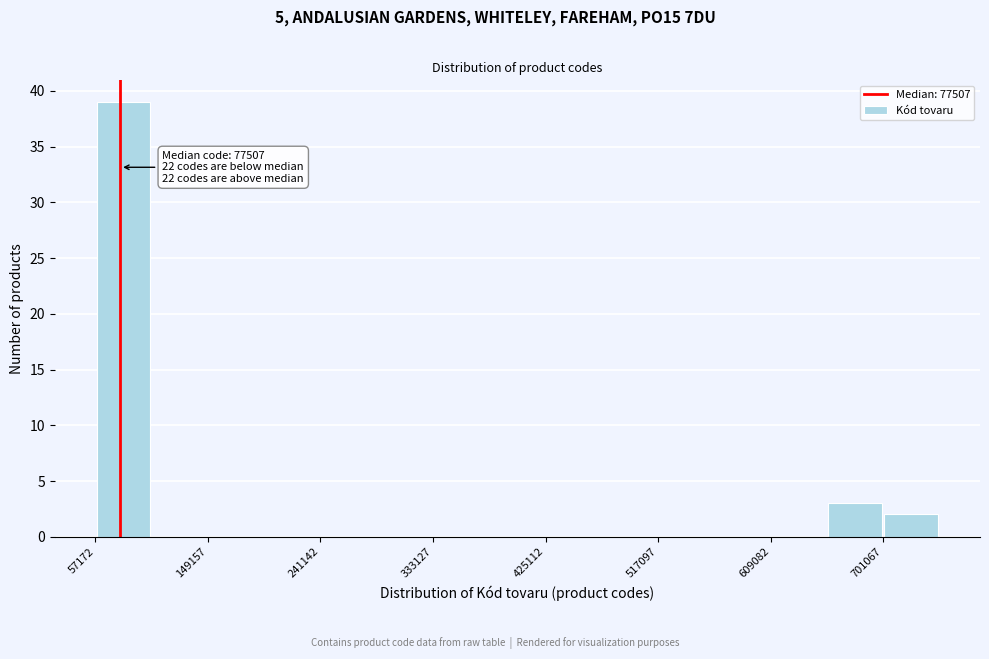

Over which range of the x-axis is the bar tallest?

60000 to 100000